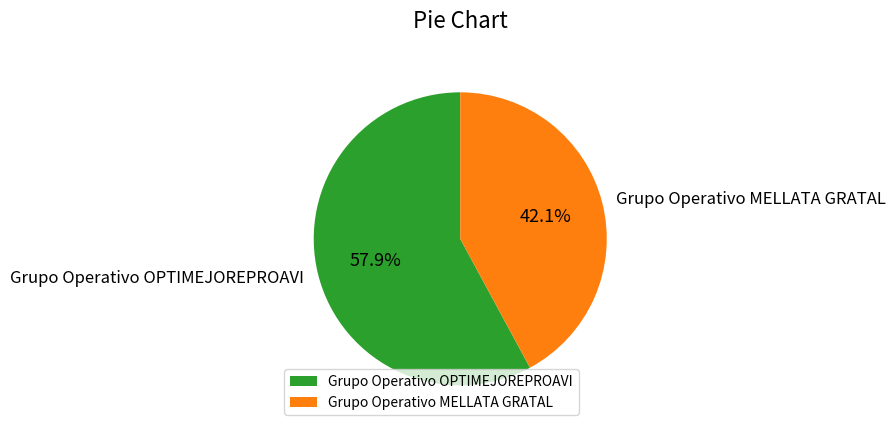

To the nearest percent, what percentage of the pie is Grupo Operativo OPTIMEJOREPROAVI?

58%